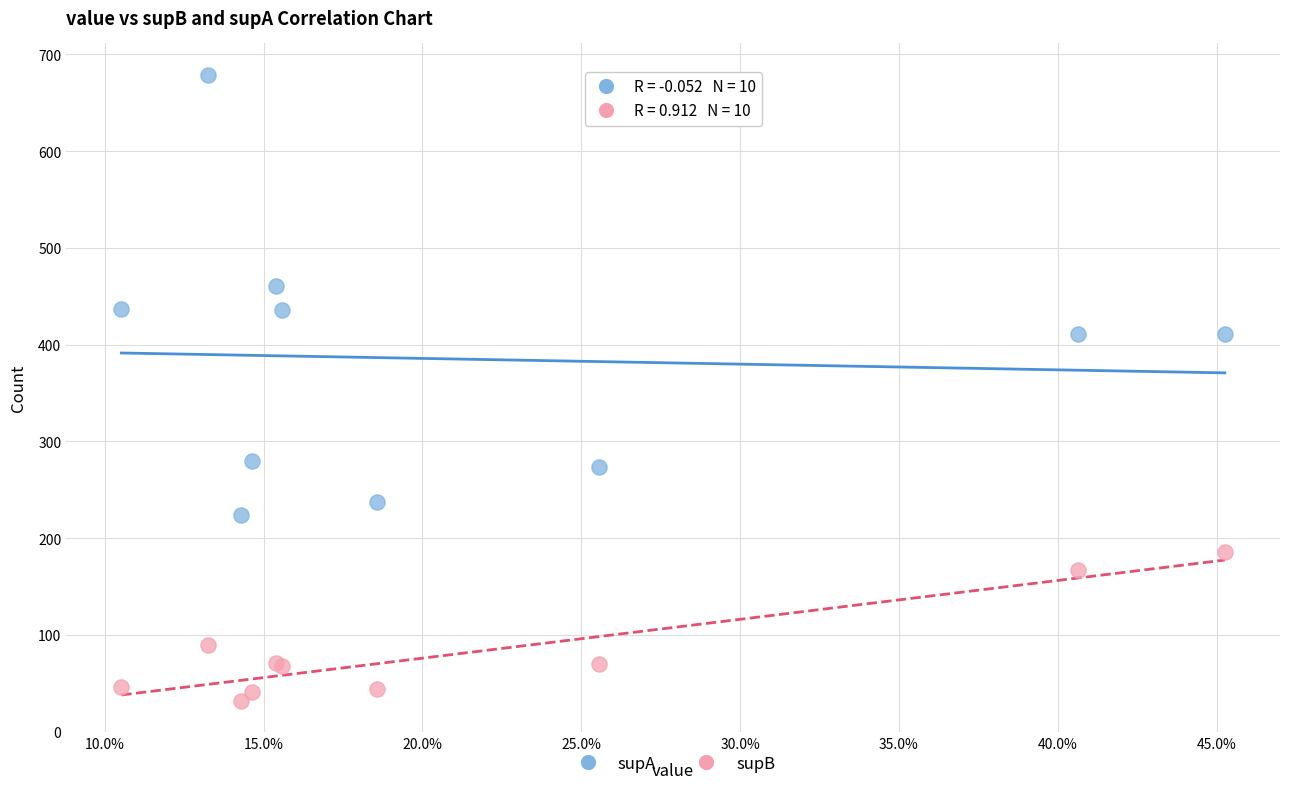

Which series has the widest spread of Y values?

supA